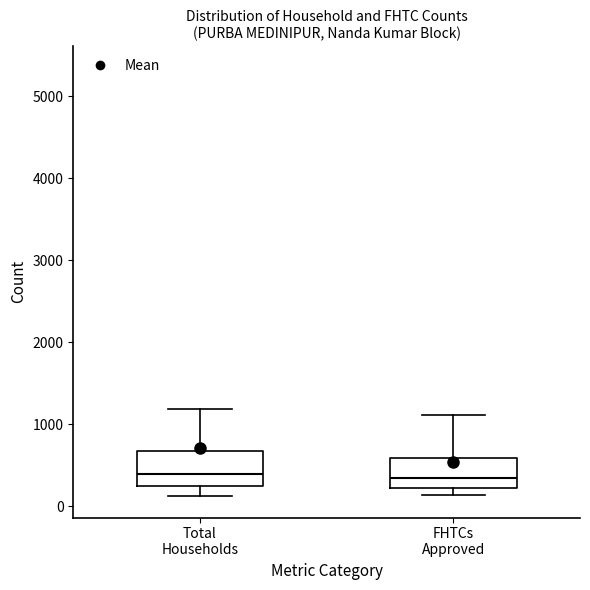

Reading left to right, transcribe this box plot: for each box, give where its median line is, the range the box spans, and where its two whiskers end, as read against the y-axis. The values are not printed on the chart, so give them approximately, as read against the axis.

Total Households: median 400, box 200 to 700, whiskers 100 to 1200
FHTCs Approved: median 300, box 200 to 600, whiskers 100 to 1100